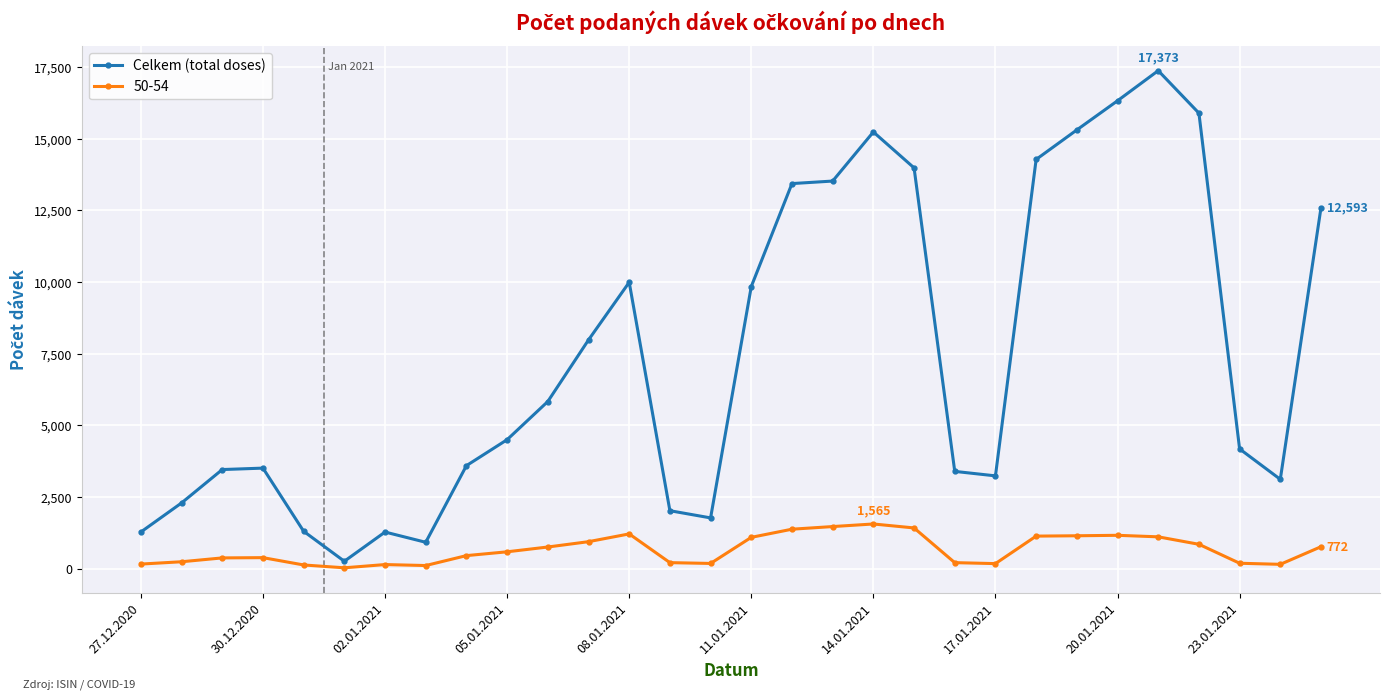

List the series in order of their overall mean, highest first.

Celkem (total doses), 50-54